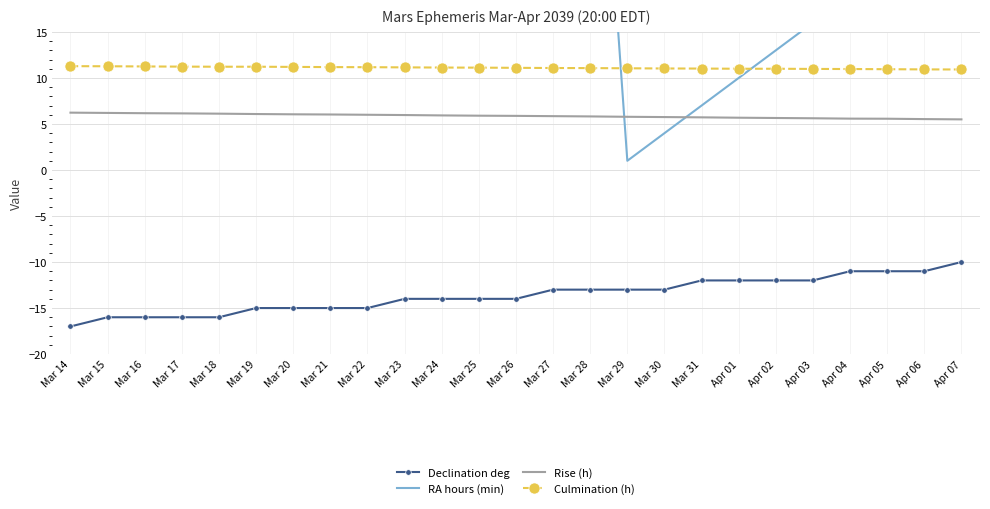

How many data points does each series have?

25